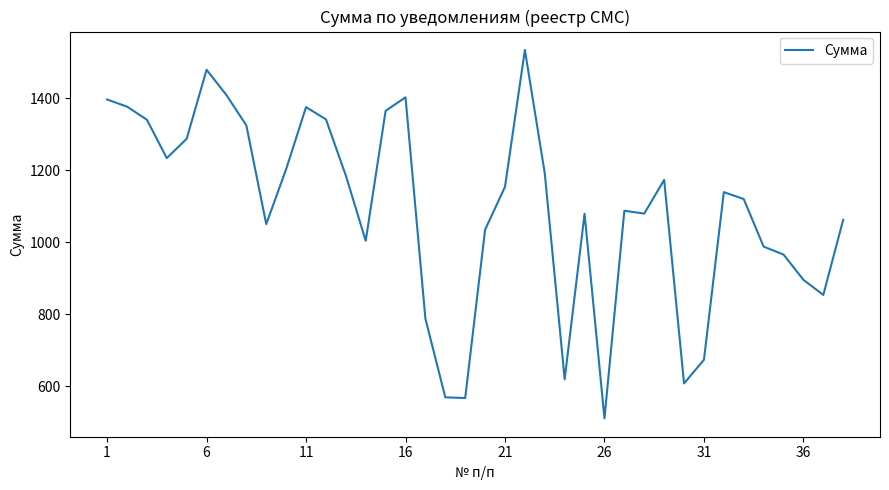

What is the smallest value displayed?

510.5